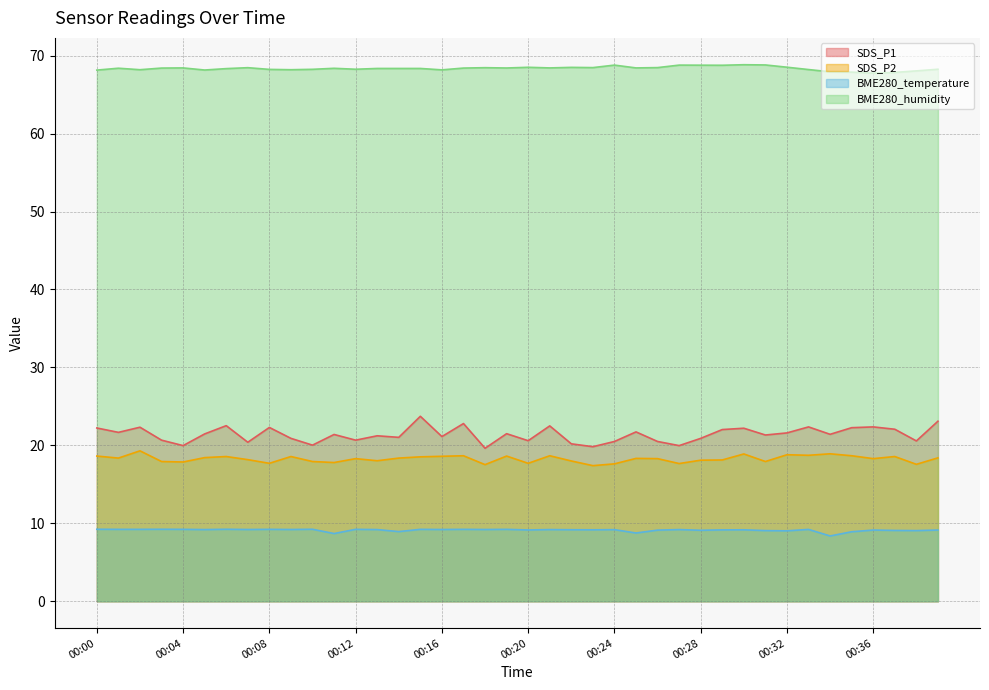

What value does the BME280_temperature series have at 00:24?

9.2